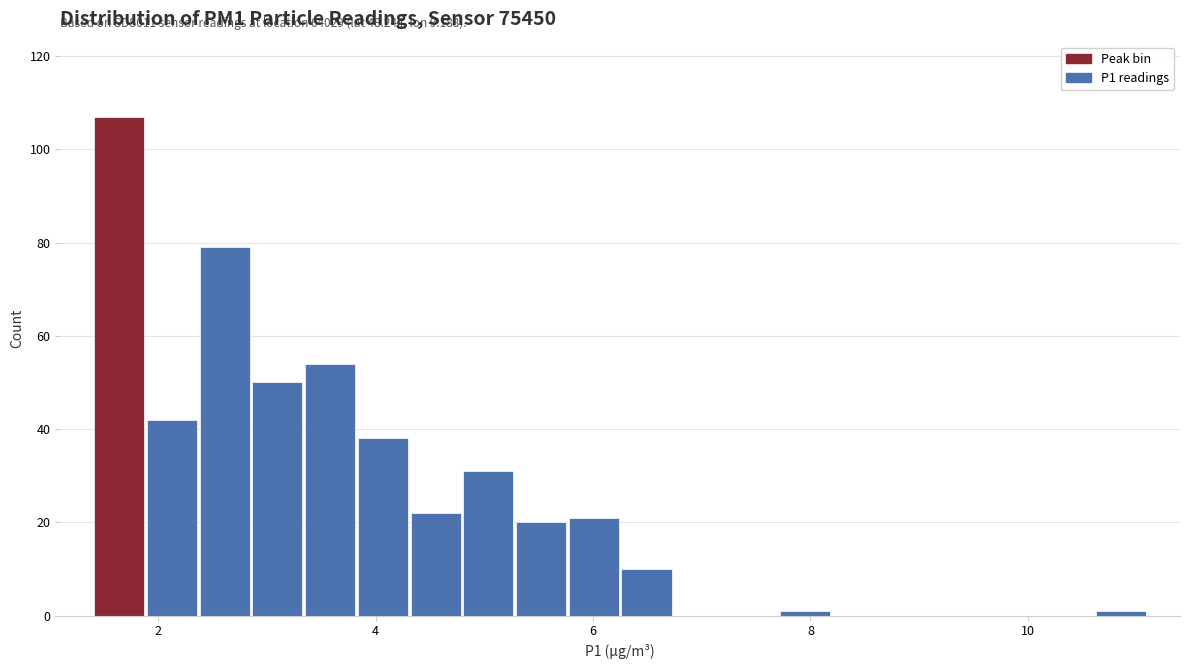

Read against the x-axis, roughly where is the centre of the tallest bar?

1.6